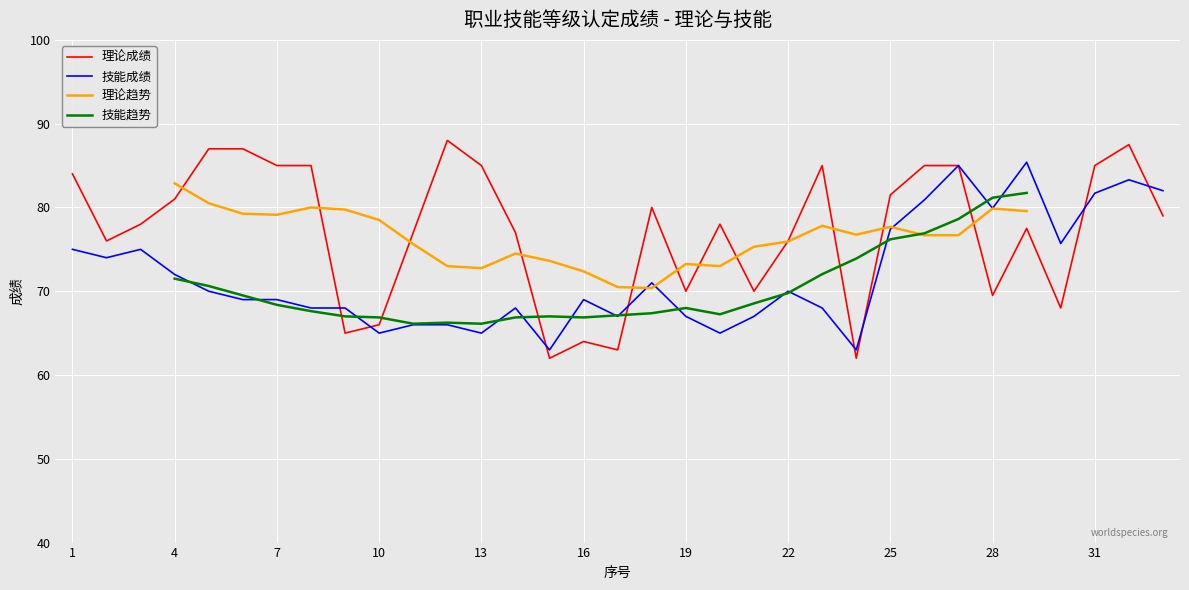

What is the average value of the 理论成绩 series?

77.2